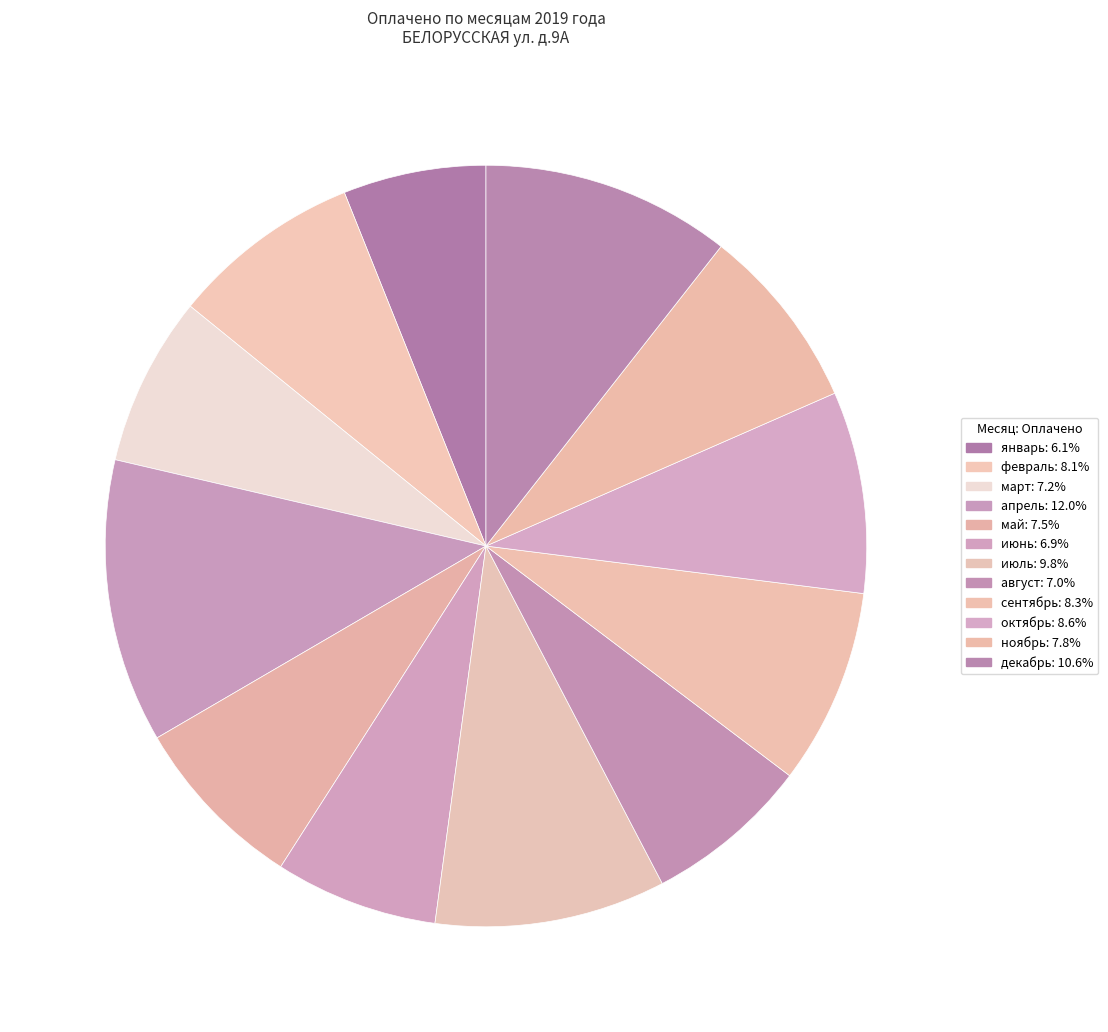

How many segments does this pie chart have?

12